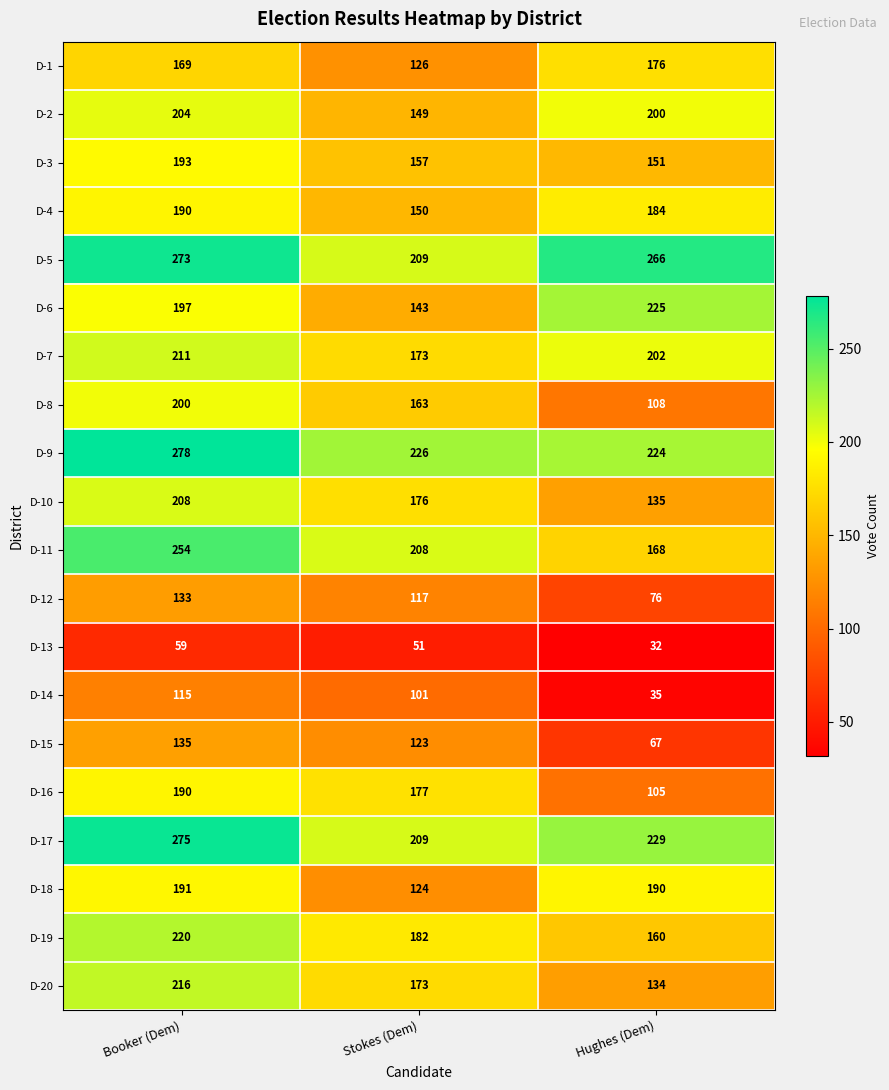

What is the spread (max minus min) of values at Hughes (Dem)?

234